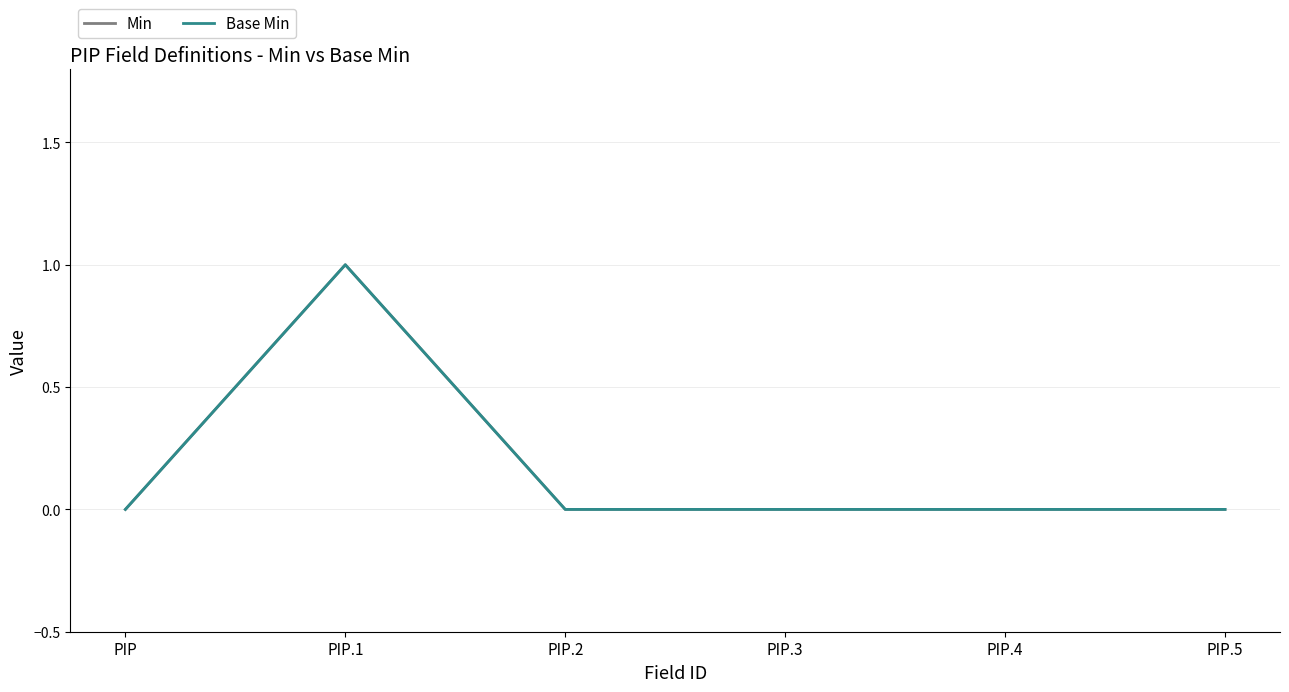

Is this an area chart (filled region under the line)?

No